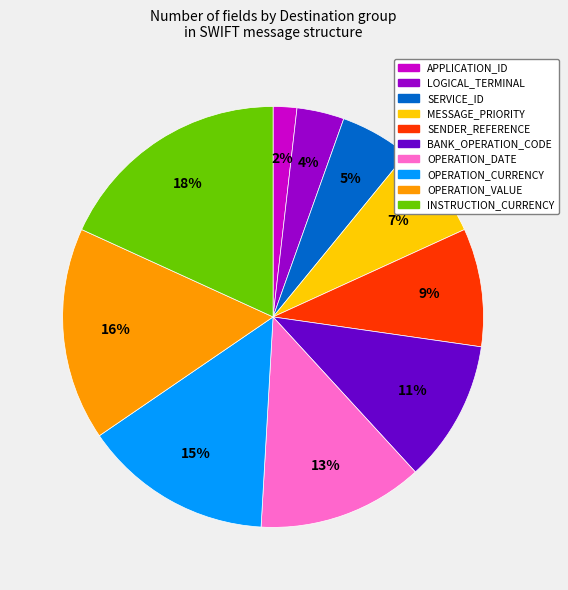

Which has a higher value, OPERATION_VALUE or APPLICATION_ID?

OPERATION_VALUE